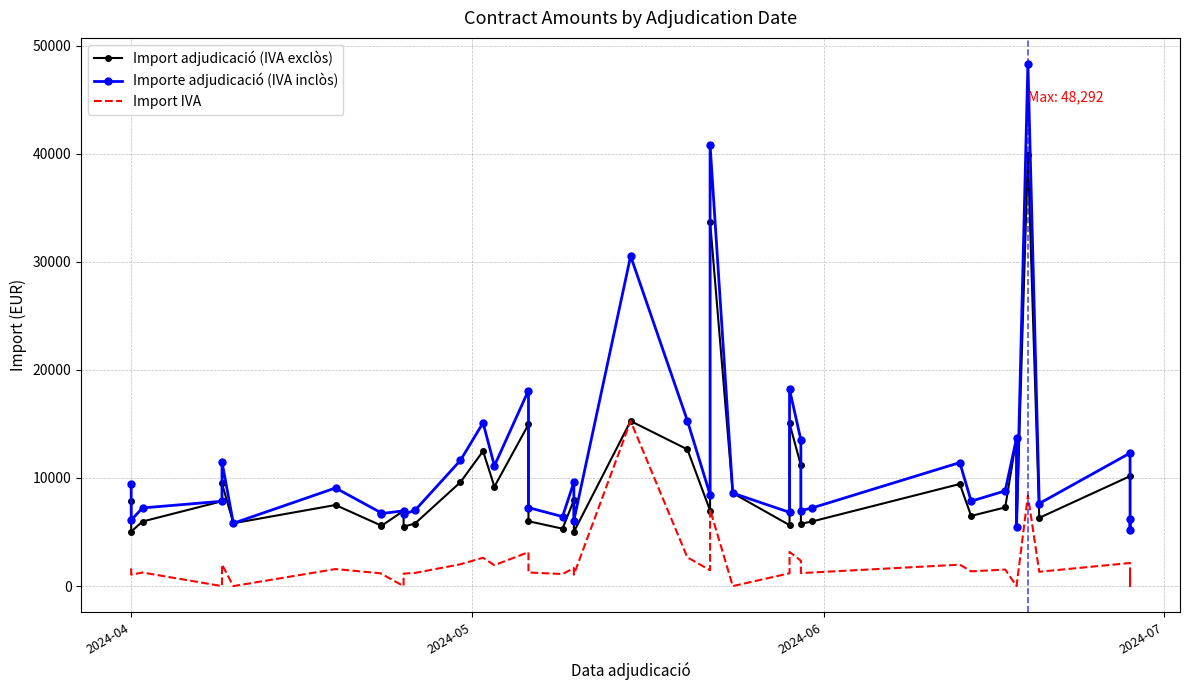

List the series in order of their overall mean, highest first.

Importe adjudicació (IVA inclòs), Import adjudicació (IVA exclòs), Import IVA